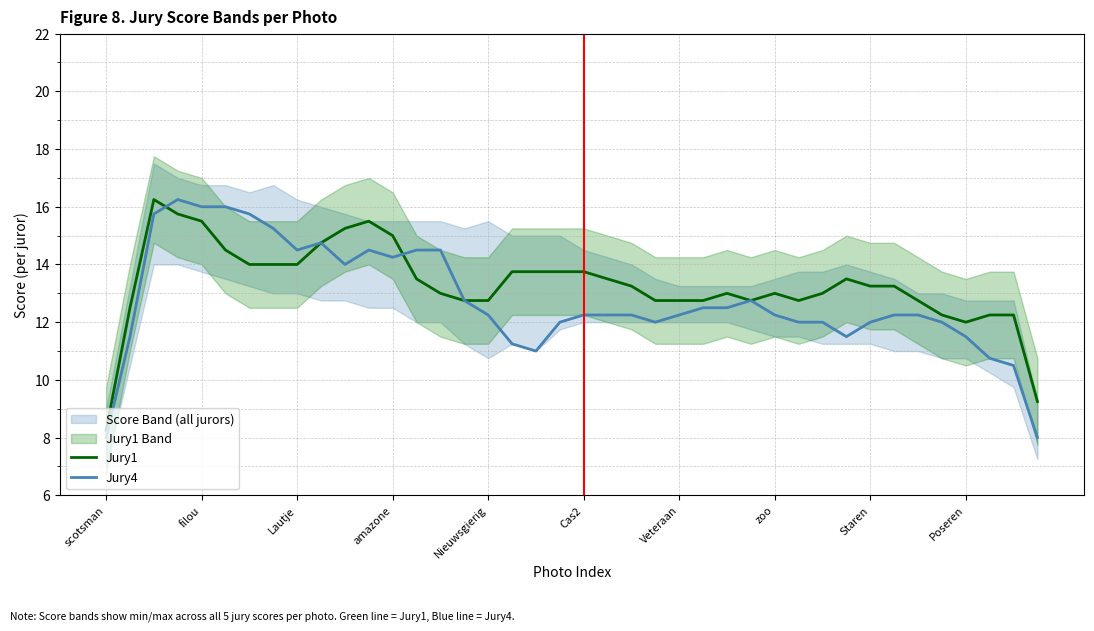

True or false: Jury1 and Jury4 cross at least once.

True